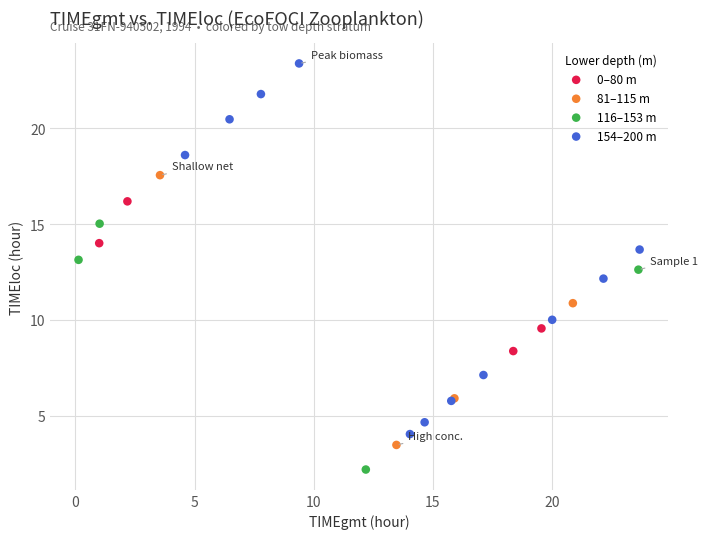

Which series contains the highest Y value?

154–200 m